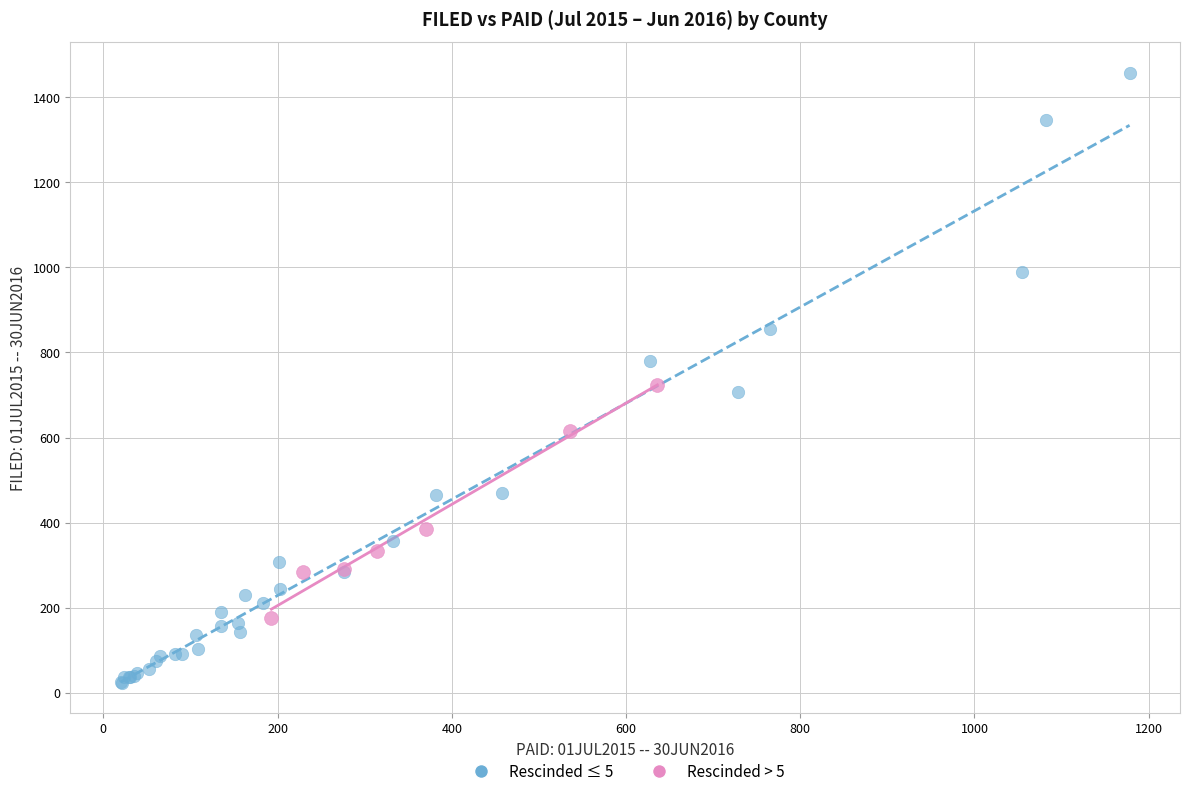

What are all the series names shown in the legend?

Rescinded ≤ 5, Rescinded > 5